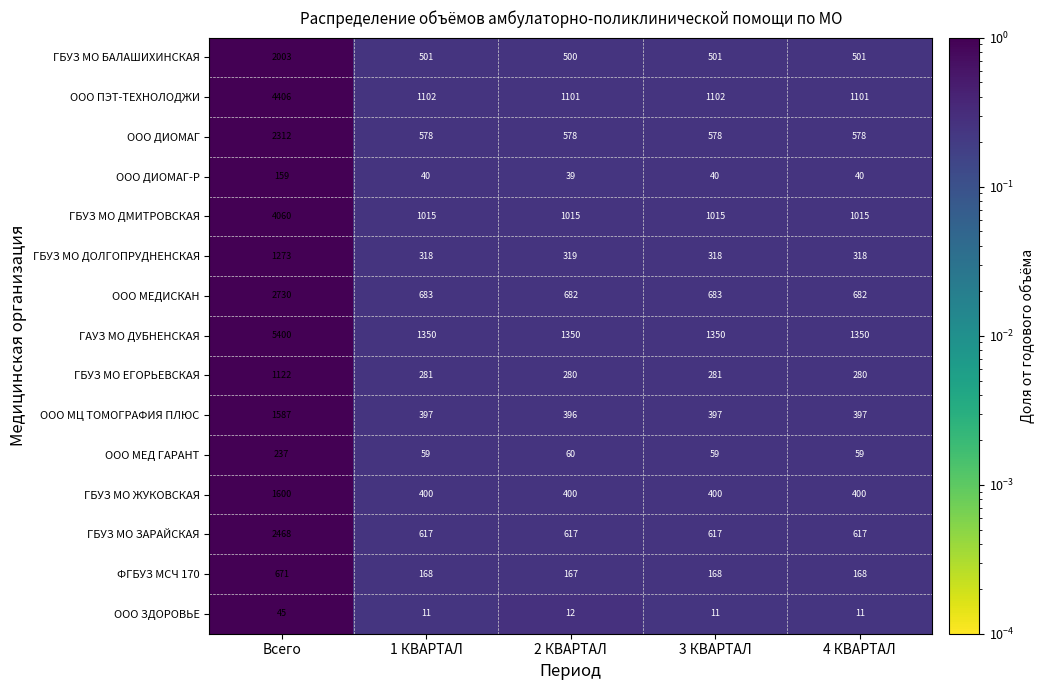

At which category is the sum across all series the highest?

Всего